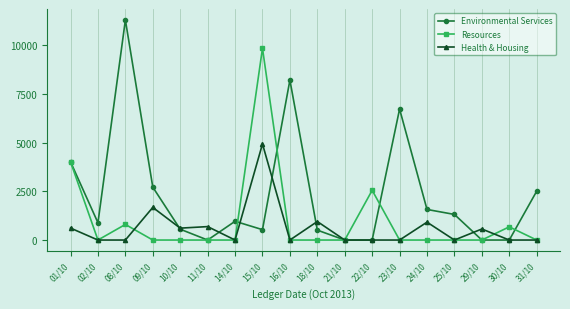

The value of Resources at 01/10 is 4010.0. True or false?

True